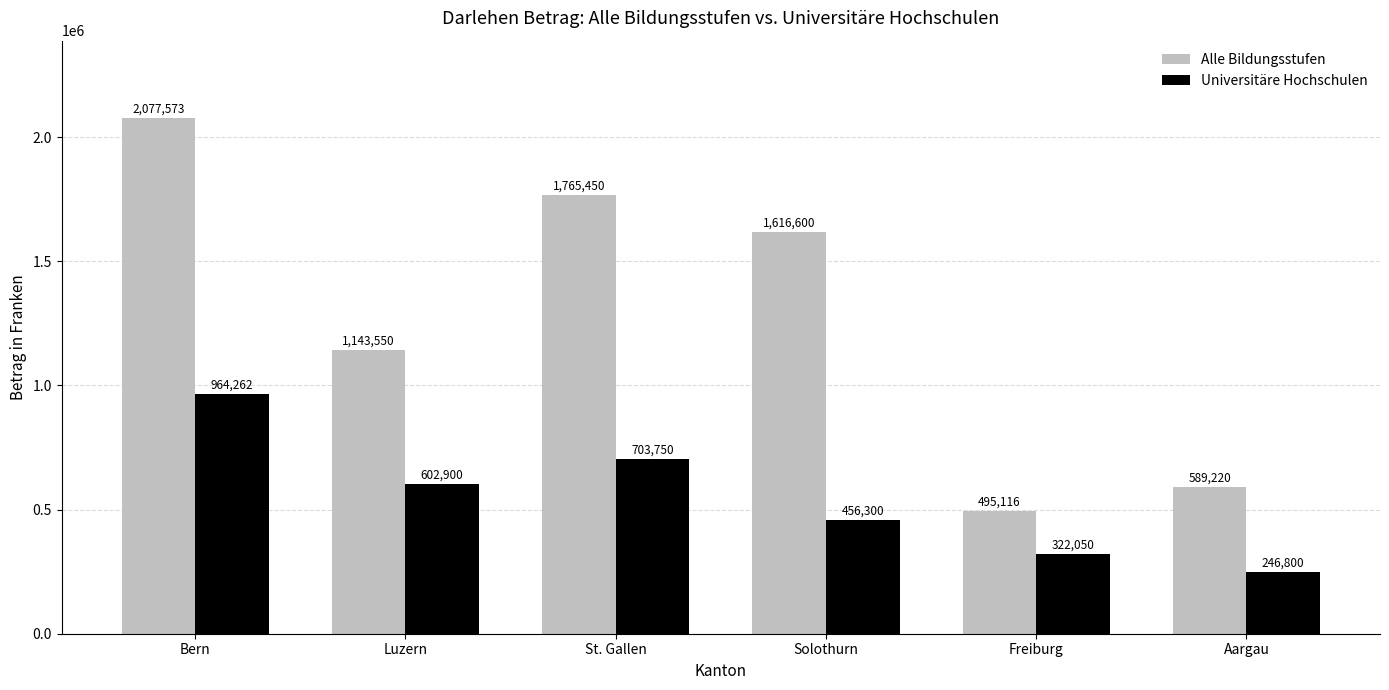

What is the difference between the Alle Bildungsstufen values at Aargau and Freiburg?

94104